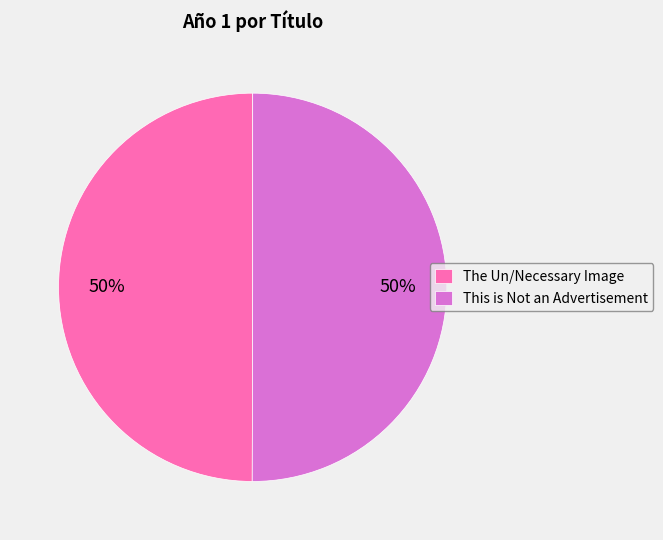

Approximately how many times larger is the value at The Un/Necessary Image compared to This is Not an Advertisement?

1.0